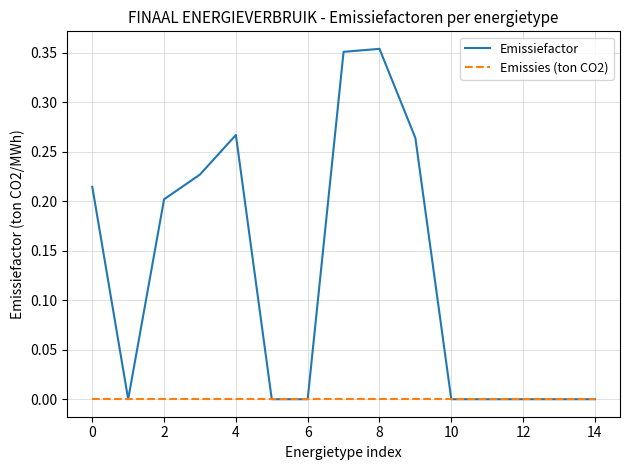

Which series has the widest spread of values?

Emissiefactor